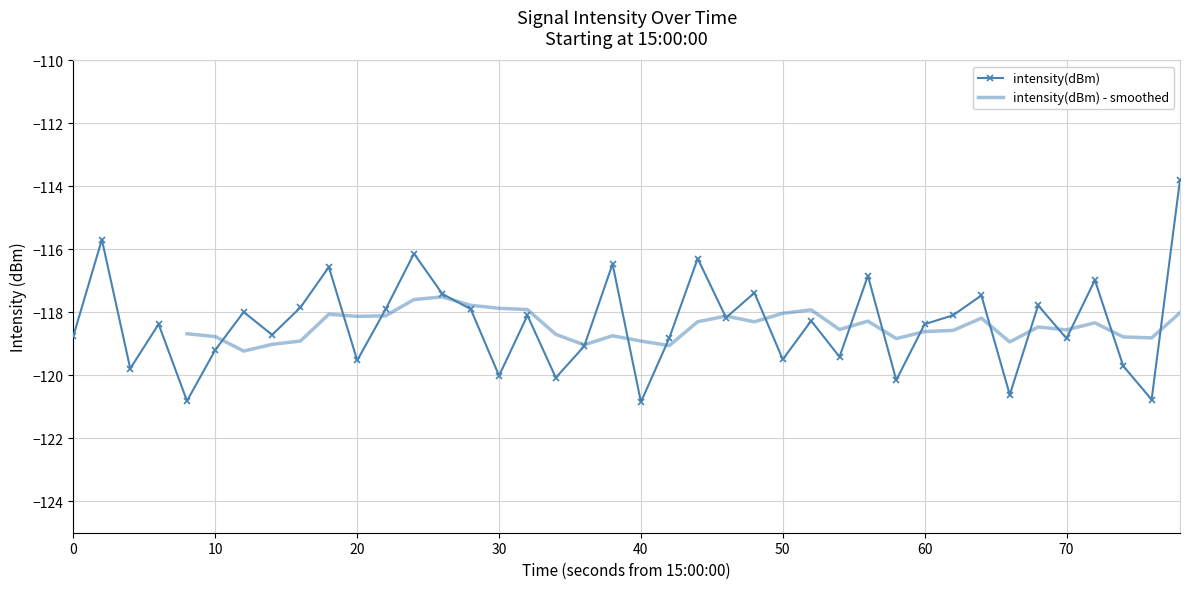

True or false: intensity(dBm) has more than 0 points higher than both neighbors.

True